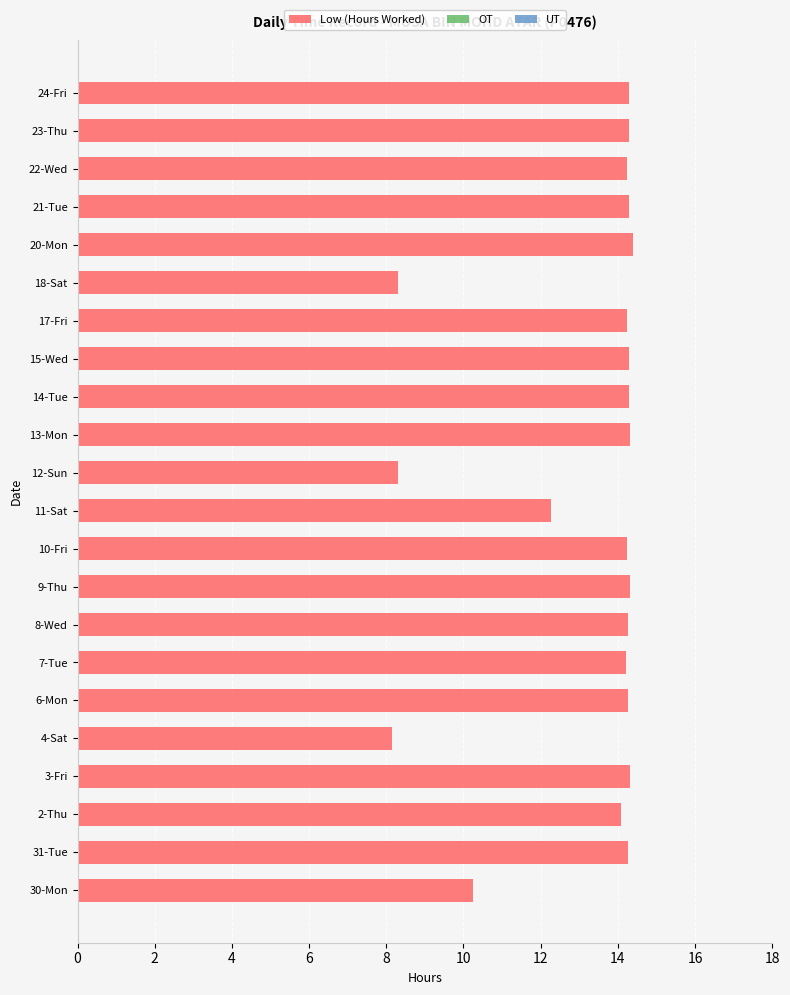

What is the sum of the values at 6-Mon and 10-Fri?

28.5